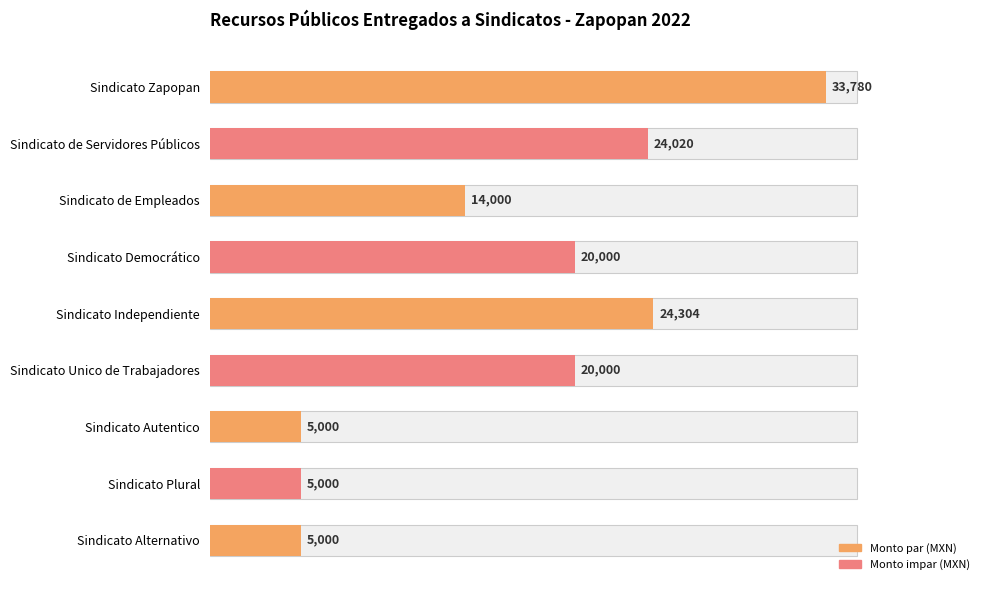

Between Sindicato Alternativo and Sindicato de Servidores Públicos, which is larger?

Sindicato de Servidores Públicos